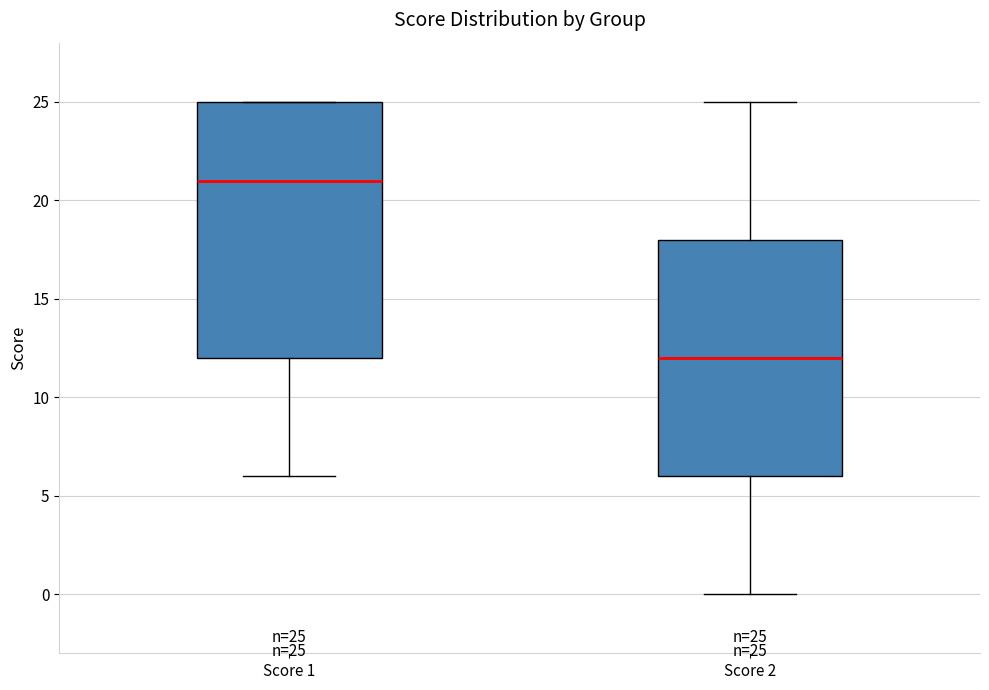

Comparing the boxes themselves (not the whiskers), which one is the tallest?

Score 1